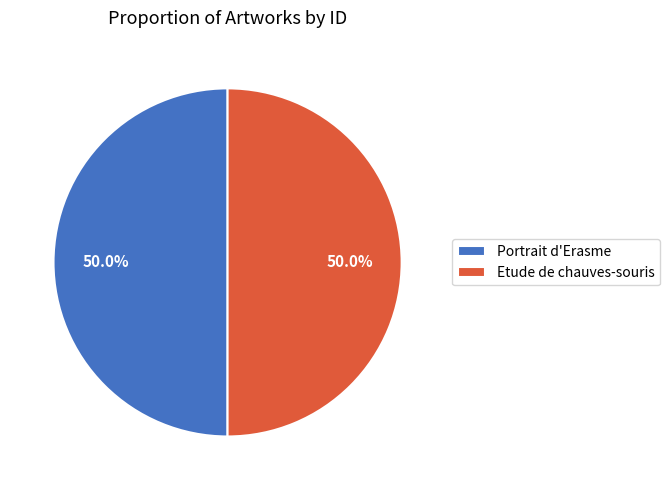

Approximately how many times larger is the value at Etude de chauves-souris compared to Portrait d'Erasme?

1.0